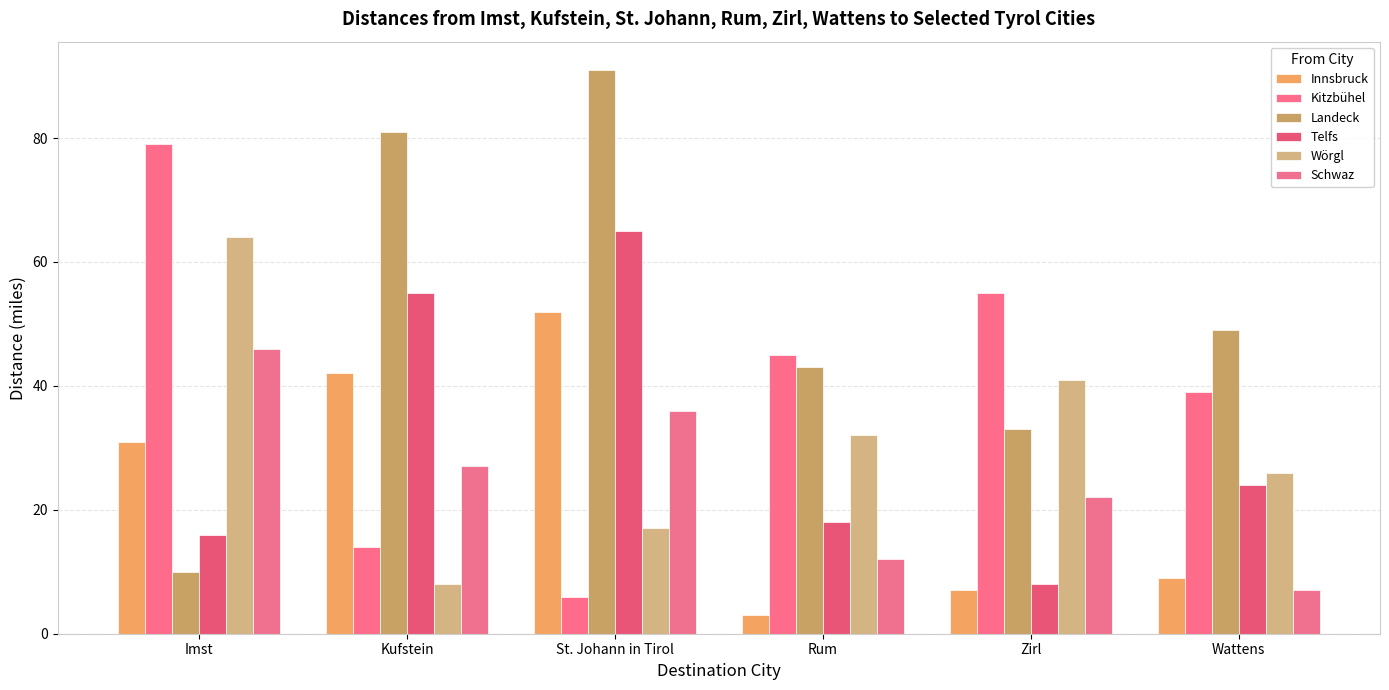

How many series are shown in this chart?

6